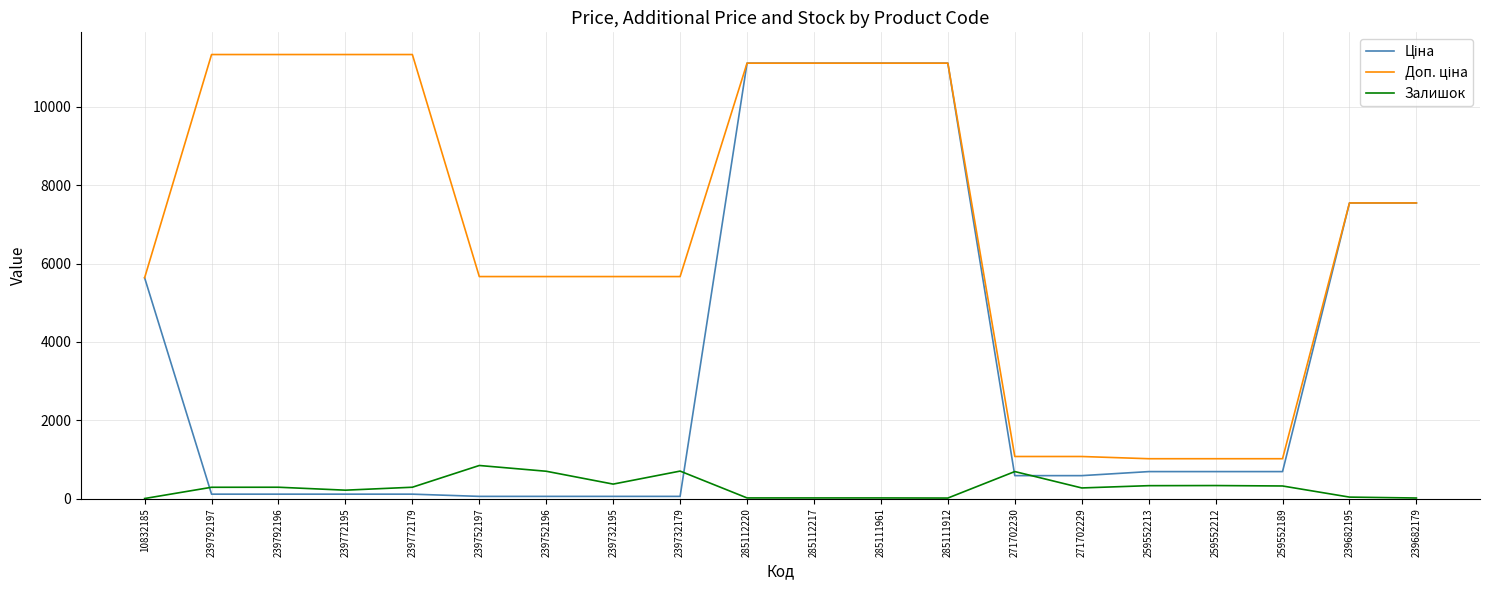

How many values in the Залишок series are below 290?

10